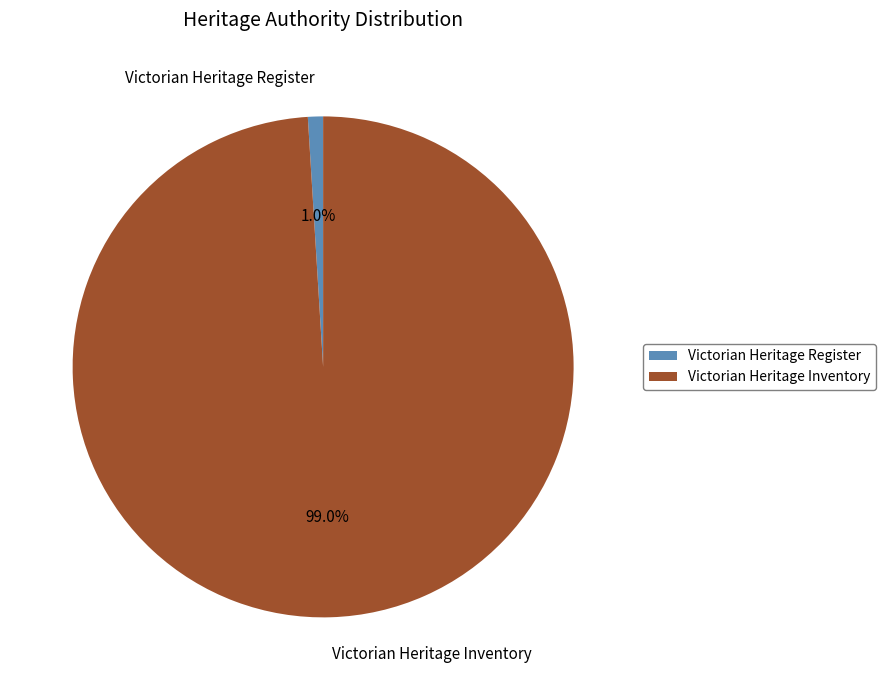

To the nearest percent, what is the combined percentage of Victorian Heritage Register and Victorian Heritage Inventory?

100%